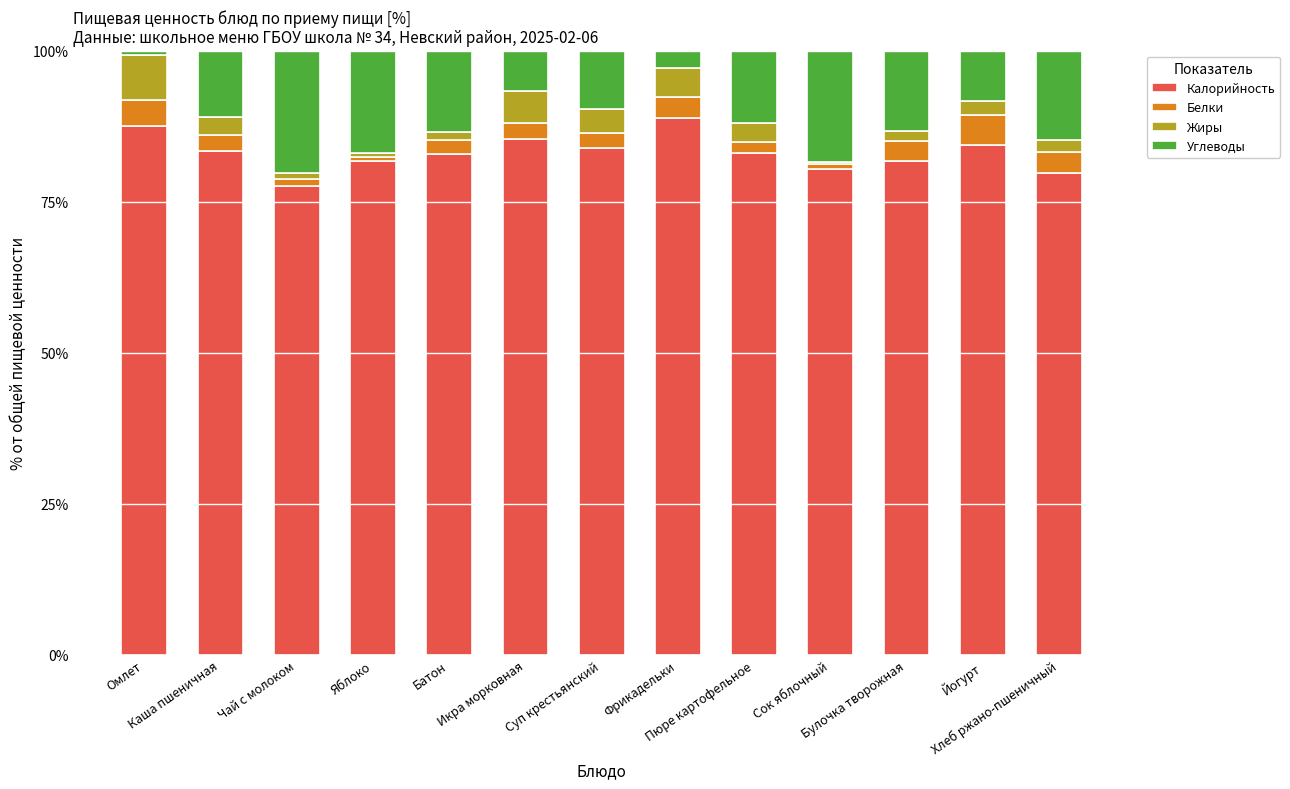

Which series has the largest range (max minus min)?

Углеводы